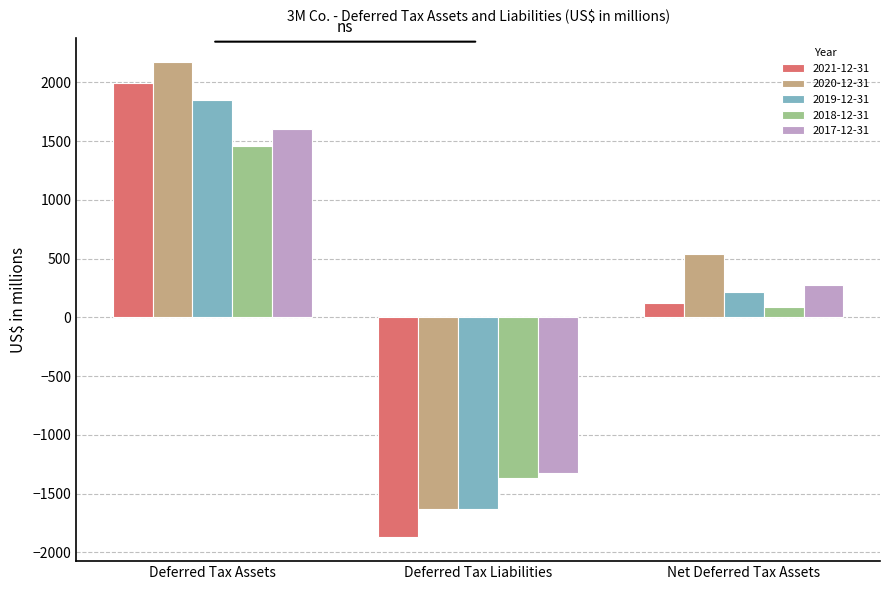

Reading right to left, transcribe all the data shown in this chart.

2021-12-31: Net Deferred Tax Assets=124	Deferred Tax Liabilities=-1872	Deferred Tax Assets=1996
2020-12-31: Net Deferred Tax Assets=538	Deferred Tax Liabilities=-1634	Deferred Tax Assets=2172
2019-12-31: Net Deferred Tax Assets=220	Deferred Tax Liabilities=-1631	Deferred Tax Assets=1851
2018-12-31: Net Deferred Tax Assets=86	Deferred Tax Liabilities=-1370	Deferred Tax Assets=1456
2017-12-31: Net Deferred Tax Assets=276	Deferred Tax Liabilities=-1324	Deferred Tax Assets=1600